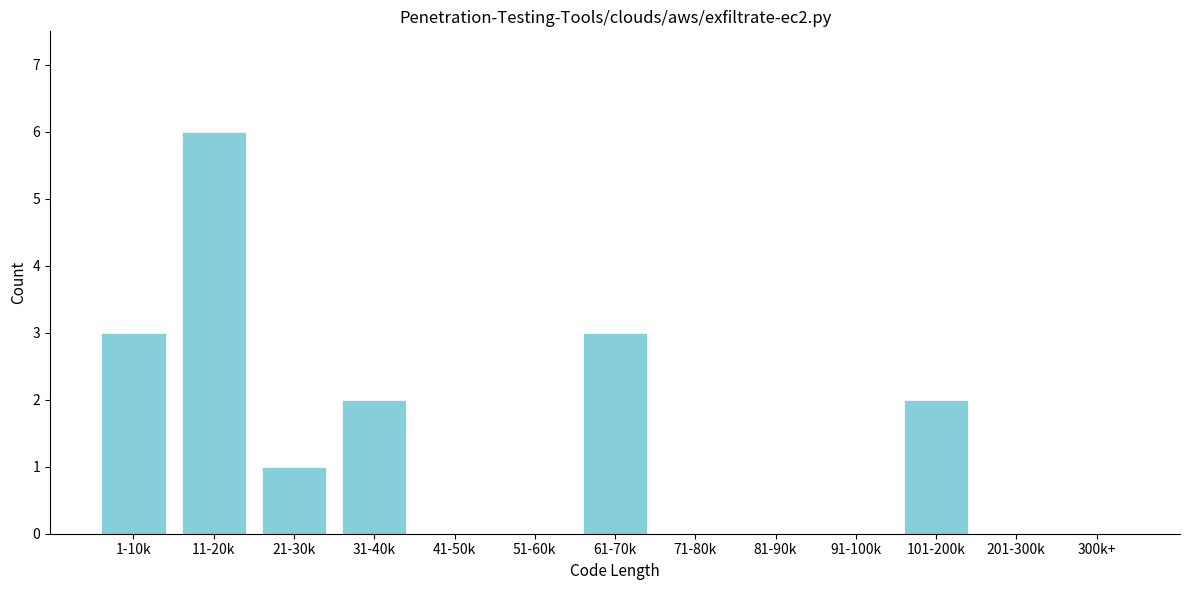

Reading left to right, what are all the values shown in this chart?

1-10k=3	11-20k=6	21-30k=1	31-40k=2	41-50k=0	51-60k=0	61-70k=3	71-80k=0	81-90k=0	91-100k=0	101-200k=2	201-300k=0	300k+=0